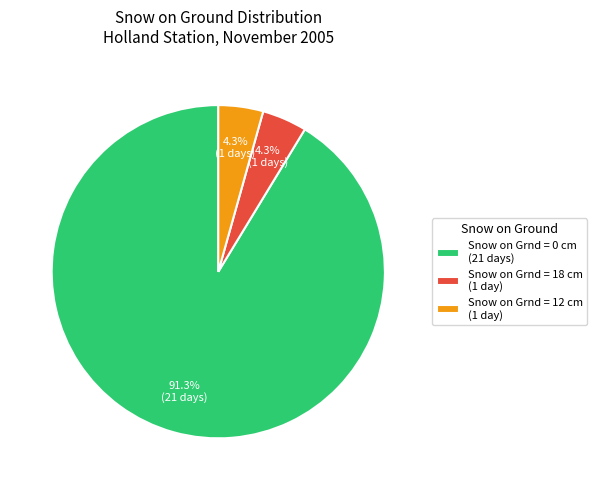

Which category has the biggest portion of the pie?

Snow on Grnd = 0 cm (21 days)